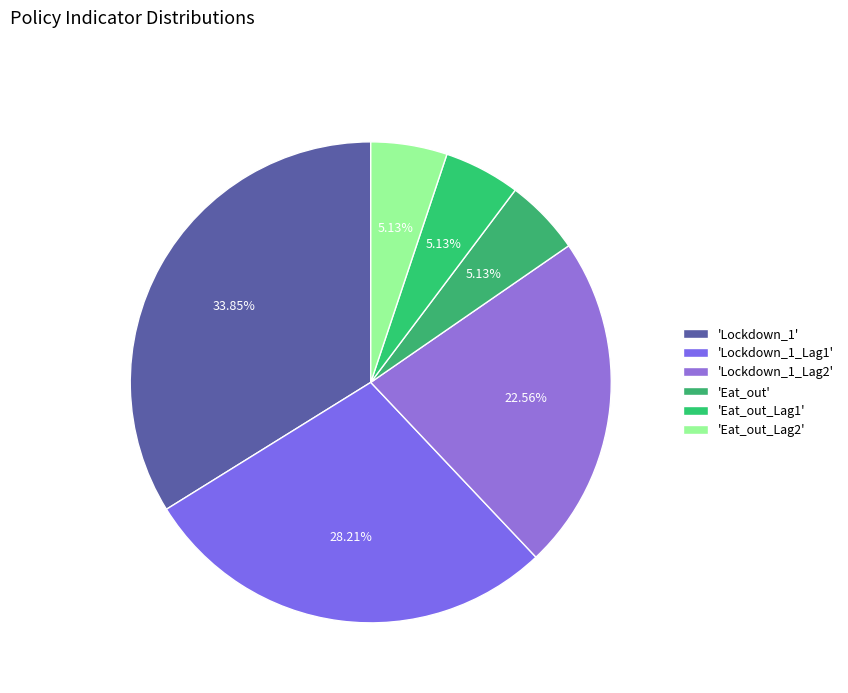

How many slices are in this pie chart?

6